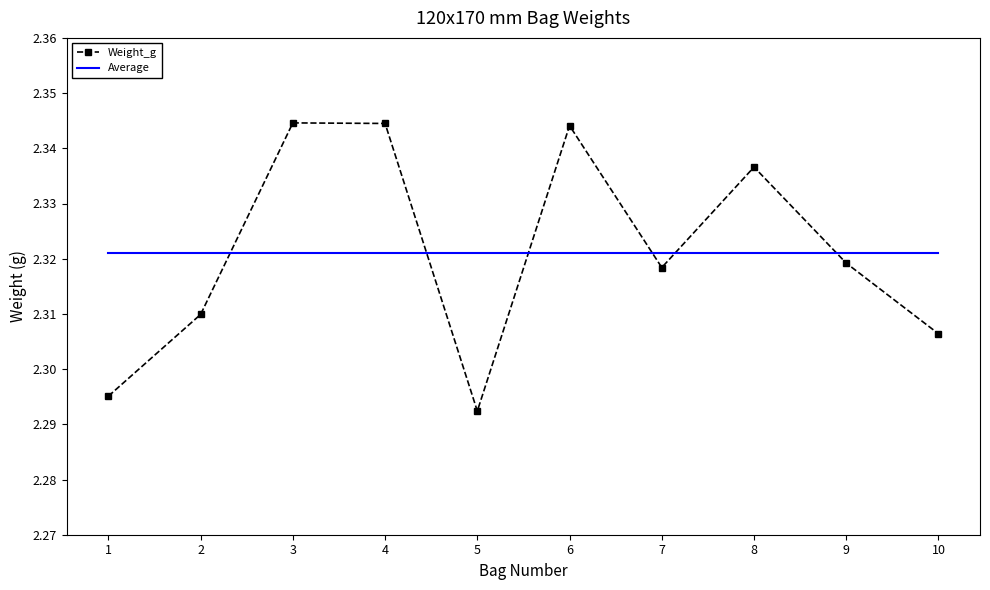

Is the value of Average at 4 greater than the value of Weight_g at 7?

Yes